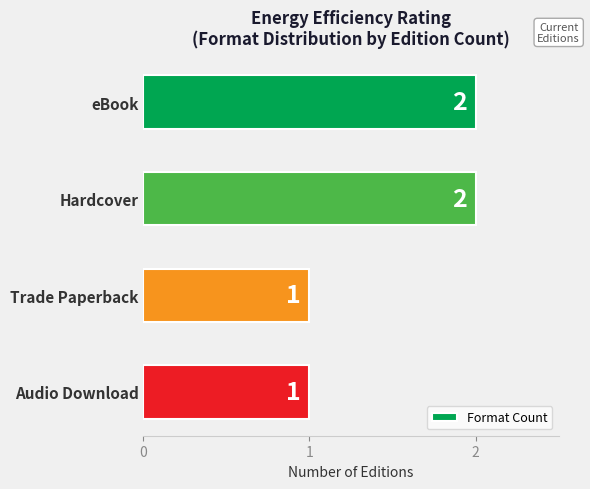

How many values are below 2?

2